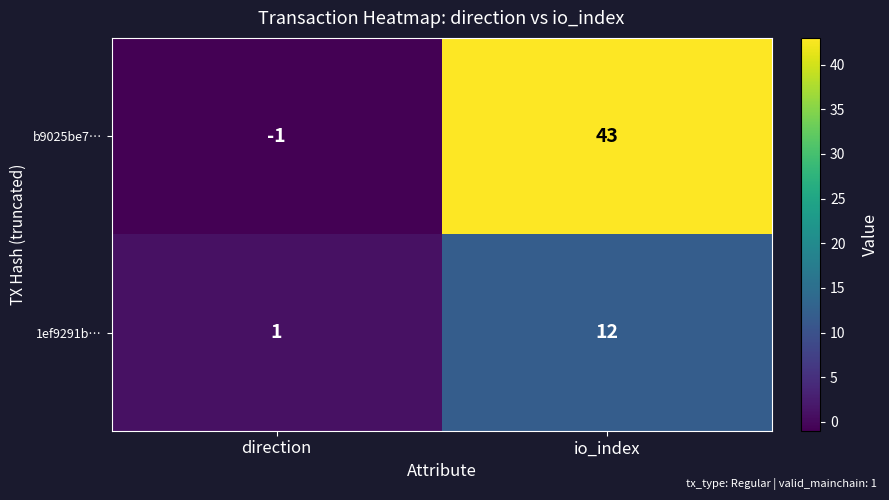

At how many categories does at least one series exceed 18?

1